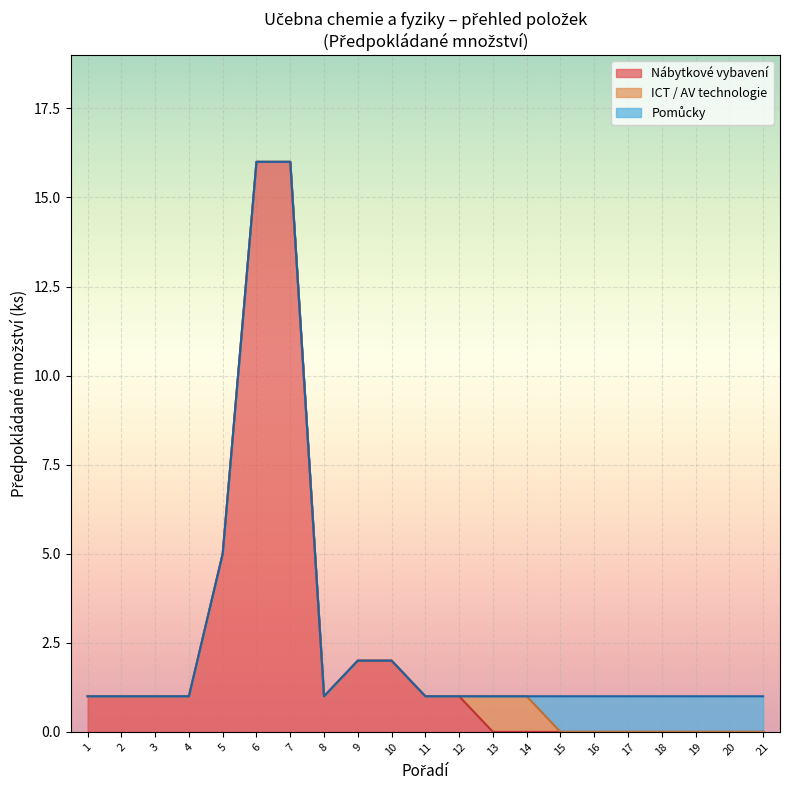

The Nábytkové vybavení series shows -7 at 17. True or false?

False